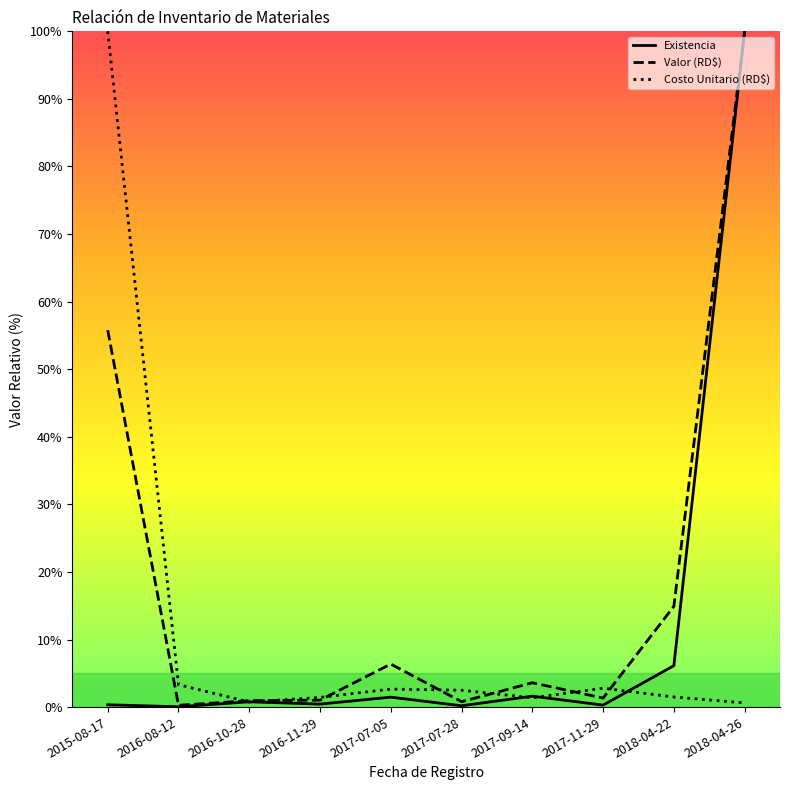

What position from the left is 2017-07-28?

6